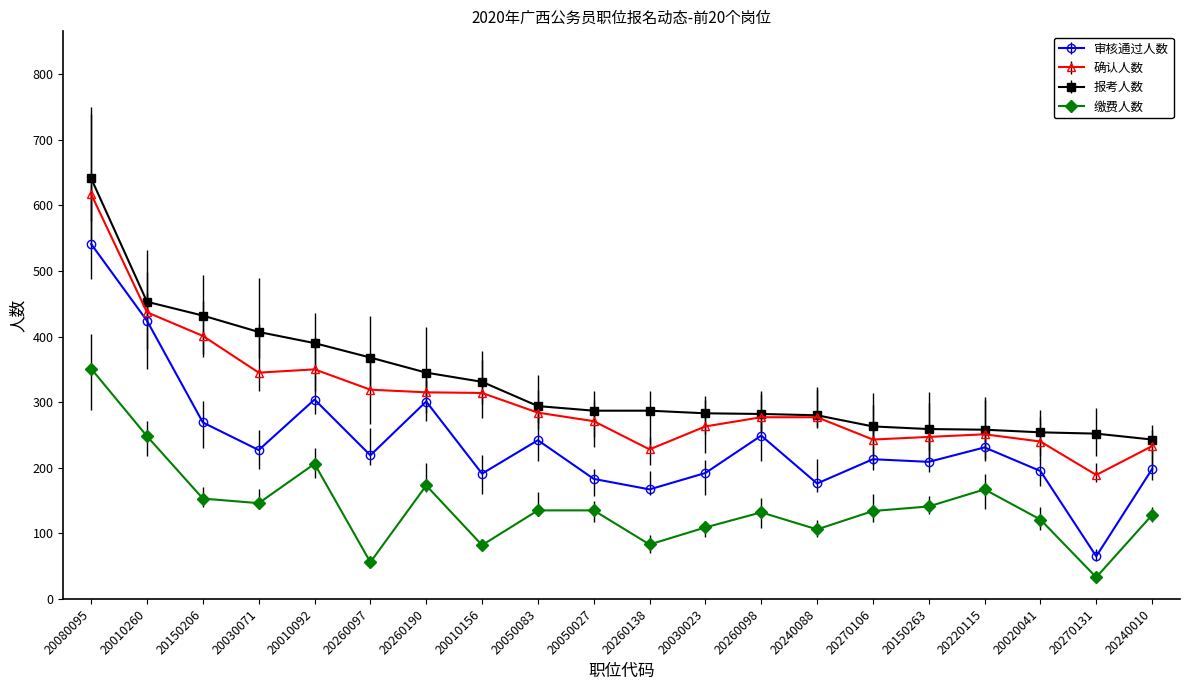

What is the greatest value displayed?

641